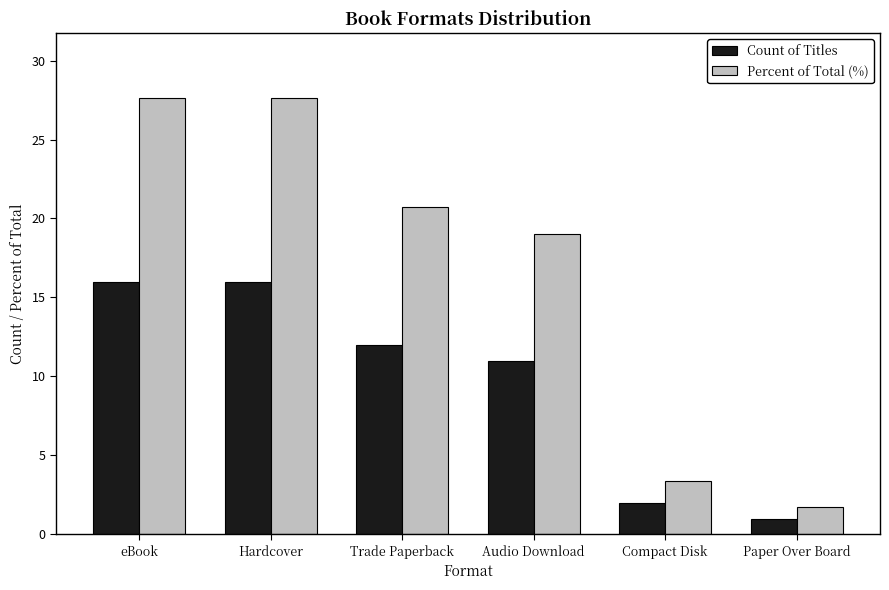

Which series has the widest spread of values?

Percent of Total (%)